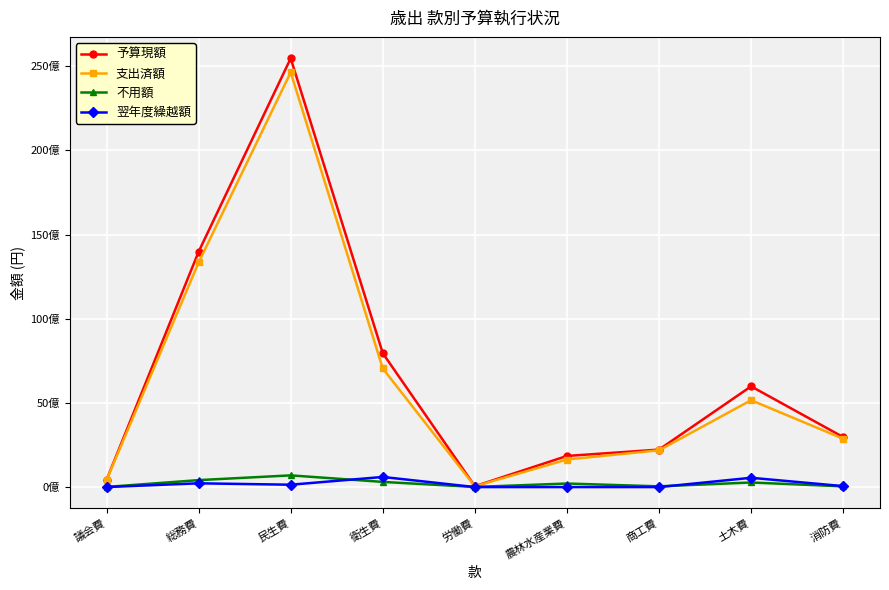

At how many categories does at least one series exceed 15432207693?

1